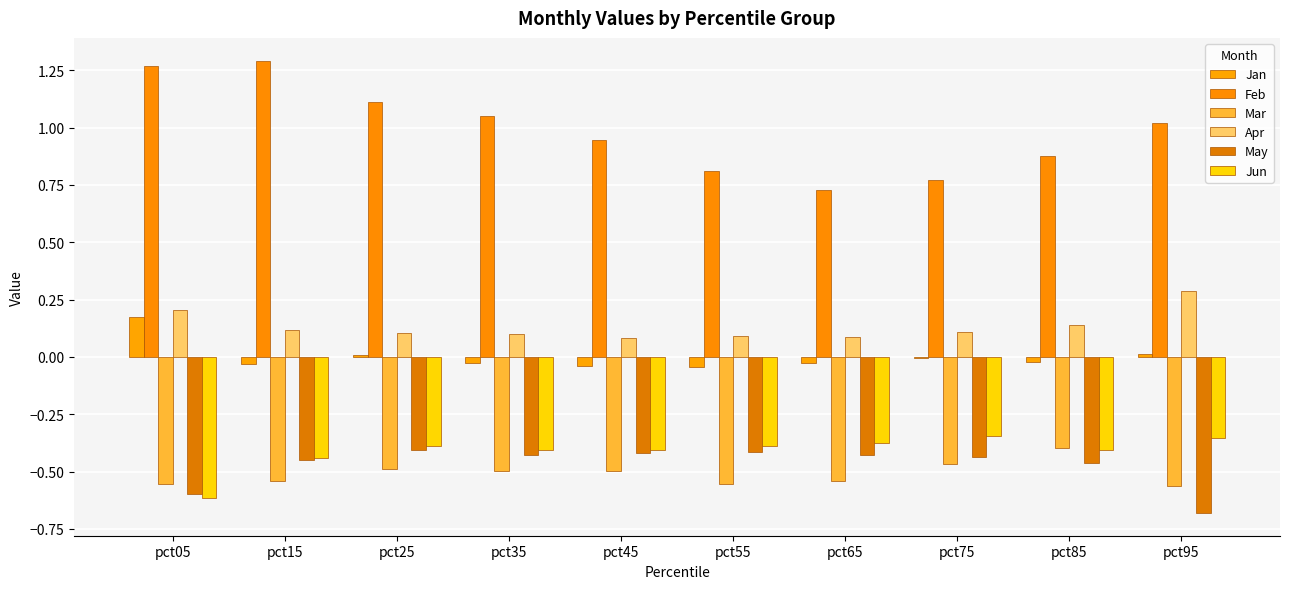

What is the total value across all series at pct25?

-0.1